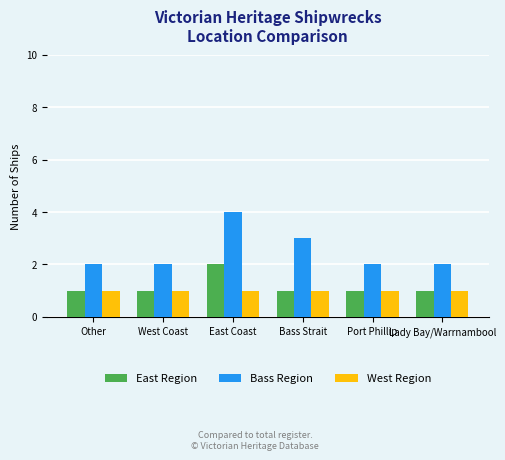

What is the sum of the East Region values at Other and Port Phillip?

2